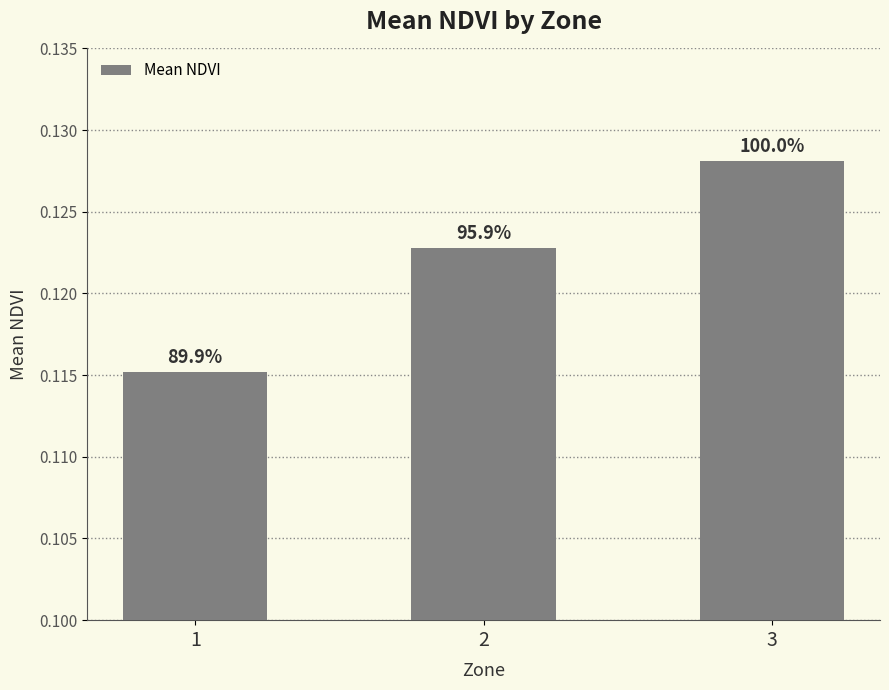

The chart shows a value of 0.1 at 1. True or false?

True